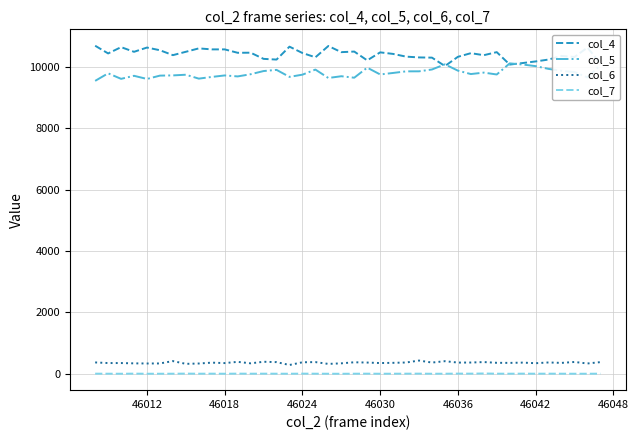

What is the difference between the maximum and second lowest values in the col_7 series?

8